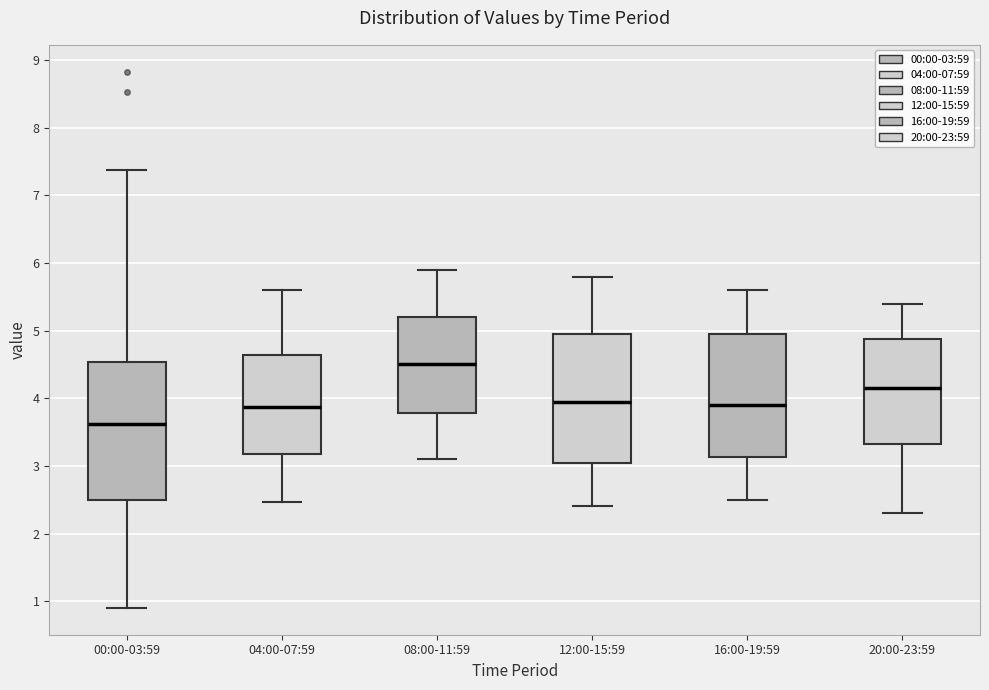

Reading left to right, read every box against the y-axis: the position of its median line, the range the box covers, and the ends of its whiskers. The values are not printed on the chart, so give them approximately, as read against the axis.

00:00-03:59: median 3.6, box 2.5 to 4.5, whiskers 0.9 to 7.4
04:00-07:59: median 3.9, box 3.2 to 4.6, whiskers 2.5 to 5.6
08:00-11:59: median 4.5, box 3.8 to 5.2, whiskers 3.1 to 5.9
12:00-15:59: median 4.0, box 3.1 to 5.0, whiskers 2.4 to 5.8
16:00-19:59: median 3.9, box 3.1 to 5.0, whiskers 2.5 to 5.6
20:00-23:59: median 4.2, box 3.3 to 4.9, whiskers 2.3 to 5.4